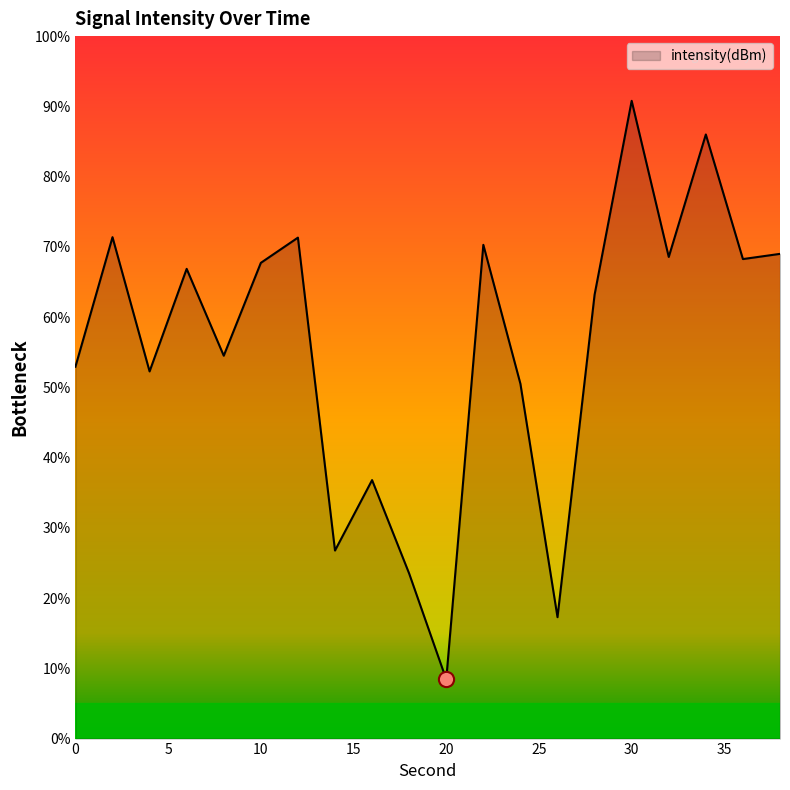

What is the minimum value shown in the chart?

8.4